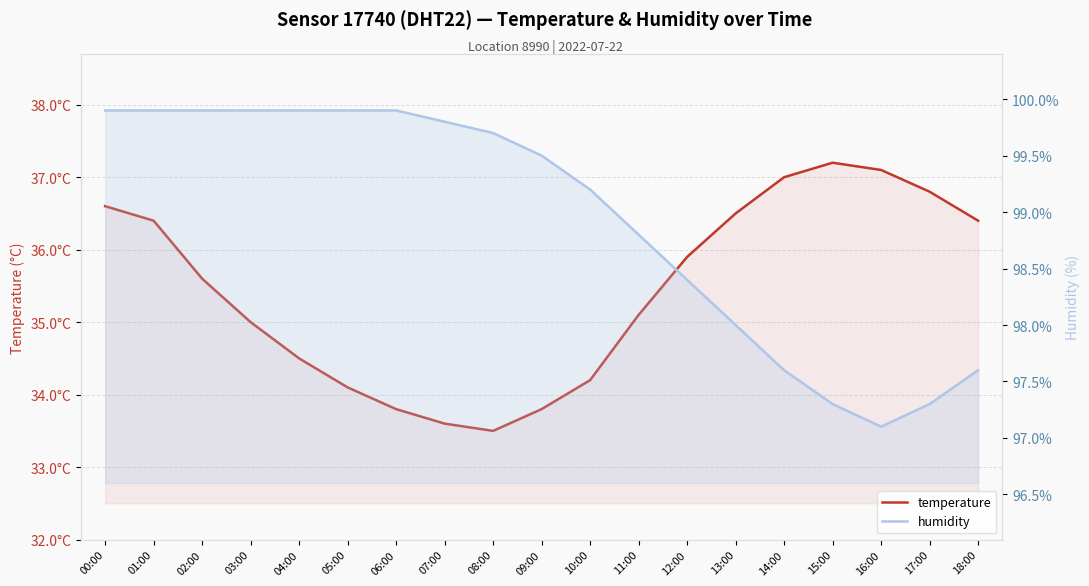

Reading left to right, list all the values displayed in this chart.

temperature: 36.6	36.4	35.6	35.0	34.5	34.1	33.8	33.6	33.5	33.8	34.2	35.1	35.9	36.5	37.0	37.2	37.1	36.8	36.4
humidity: 99.9	99.9	99.9	99.9	99.9	99.9	99.9	99.8	99.7	99.5	99.2	98.8	98.4	98.0	97.6	97.3	97.1	97.3	97.6